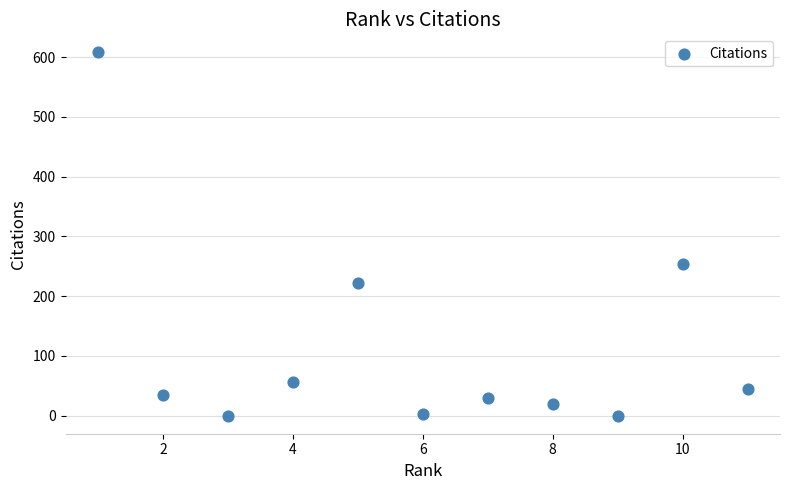

What is the average Y value?

116